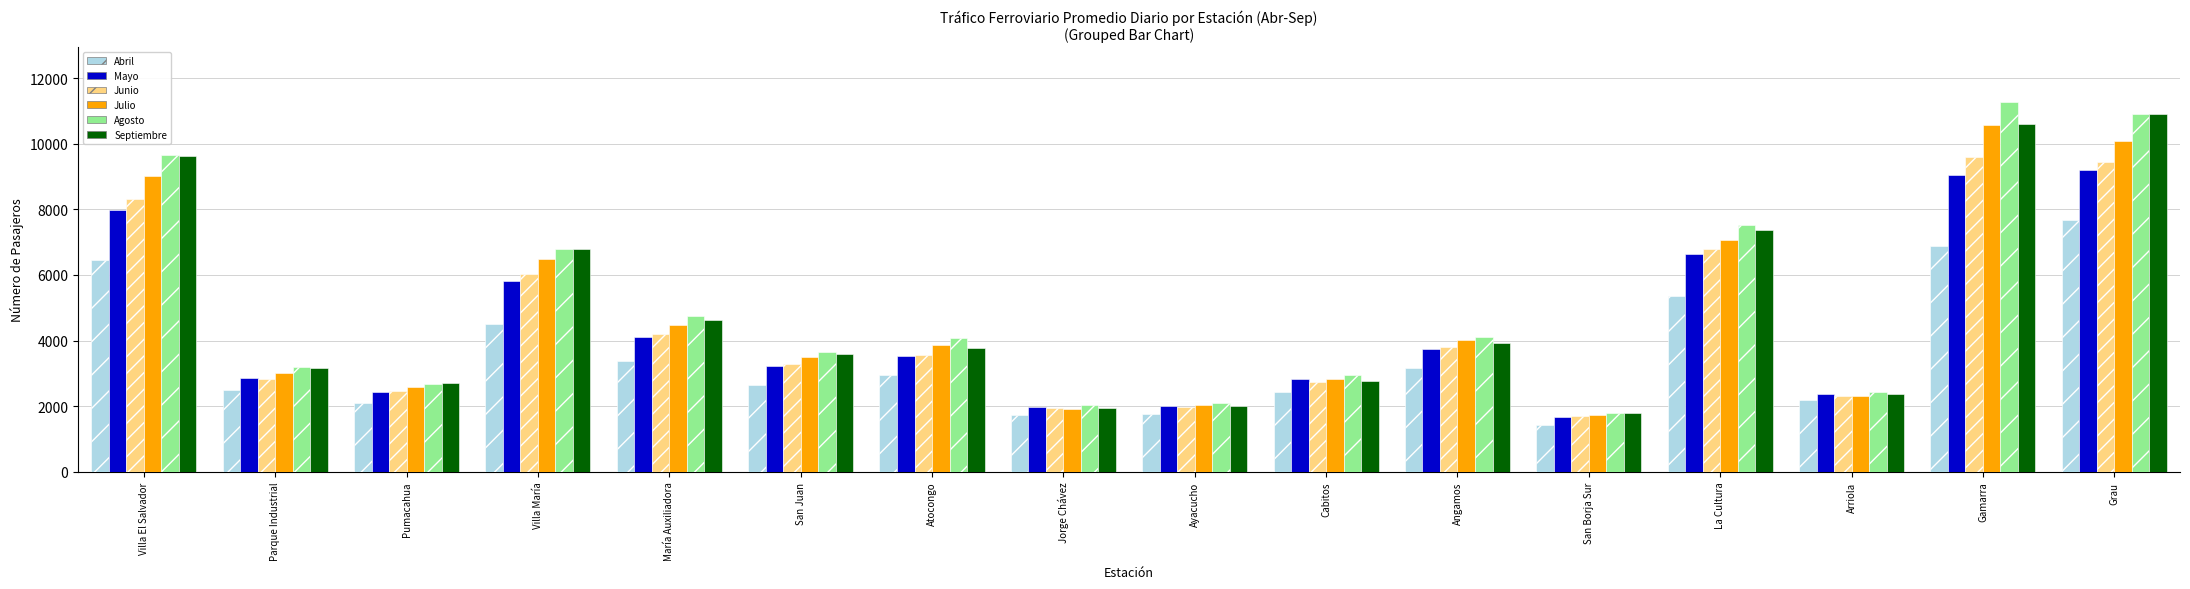

True or false: Mayo has a value of 4097.9 at María Auxiliadora.

True